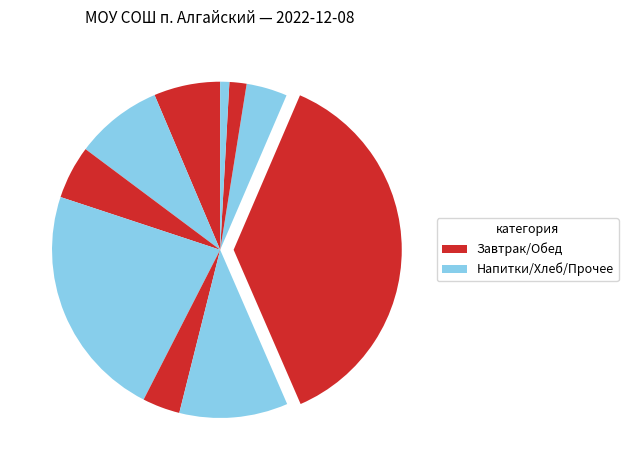

Is there any slice that represents more than half of the pie?

No